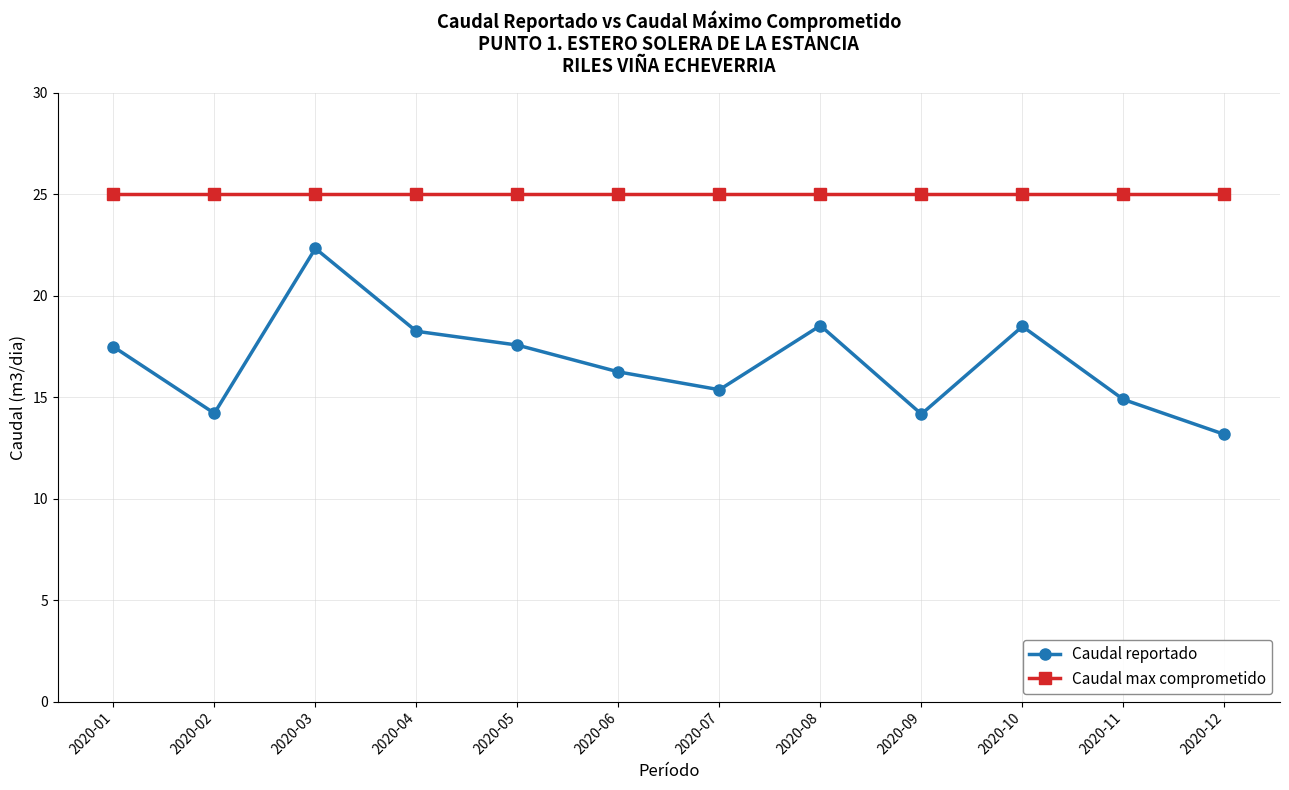

True or false: Caudal reportado and Caudal max comprometido cross at least once.

False